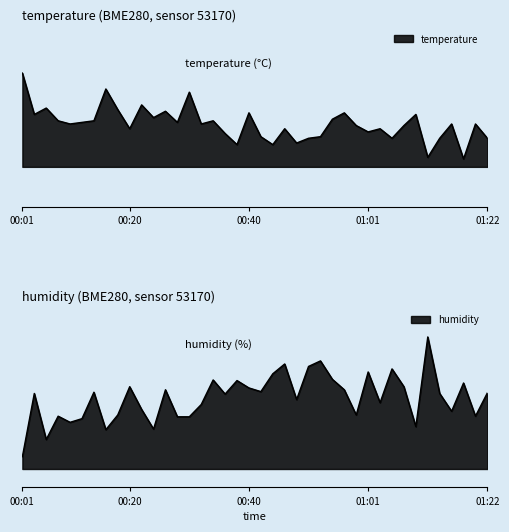

How many interior local peaks does the temperature series have?

13